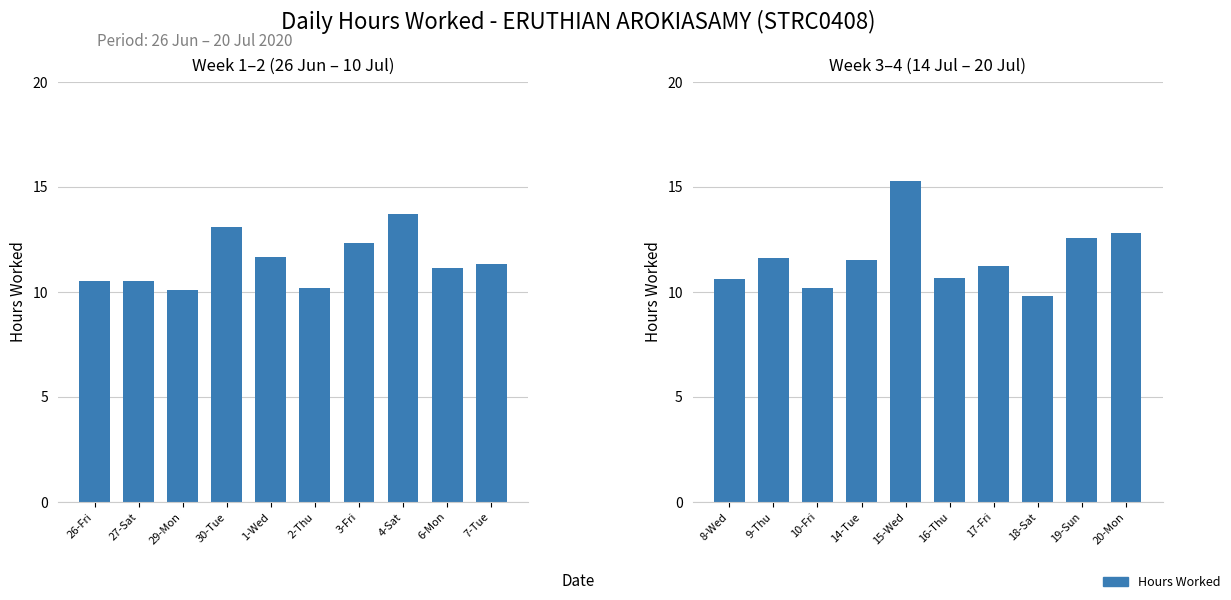

What is the label of the 7th bar from the right?

14-Tue